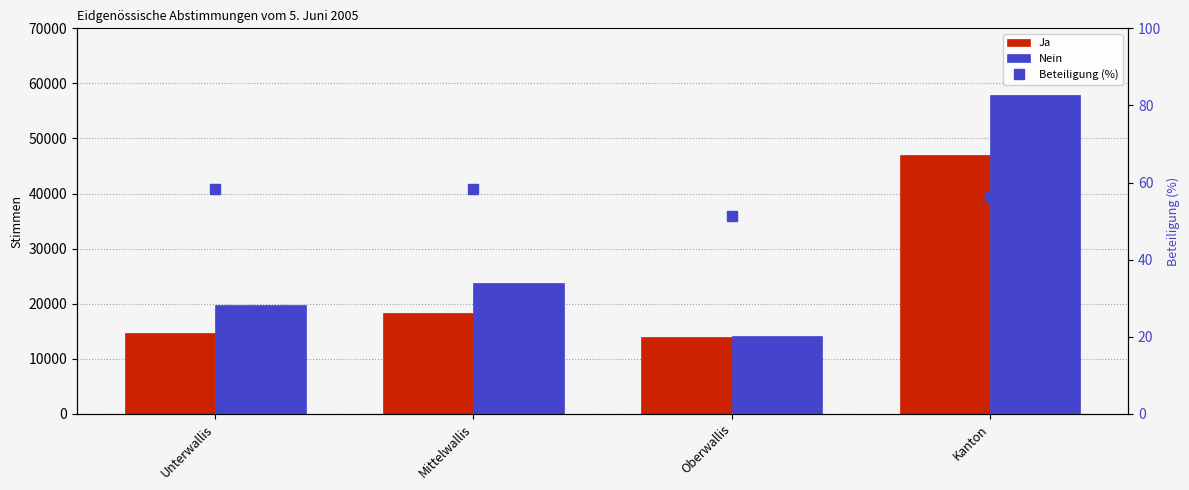

How many data points in Beteiligung (%) are above 58?

2